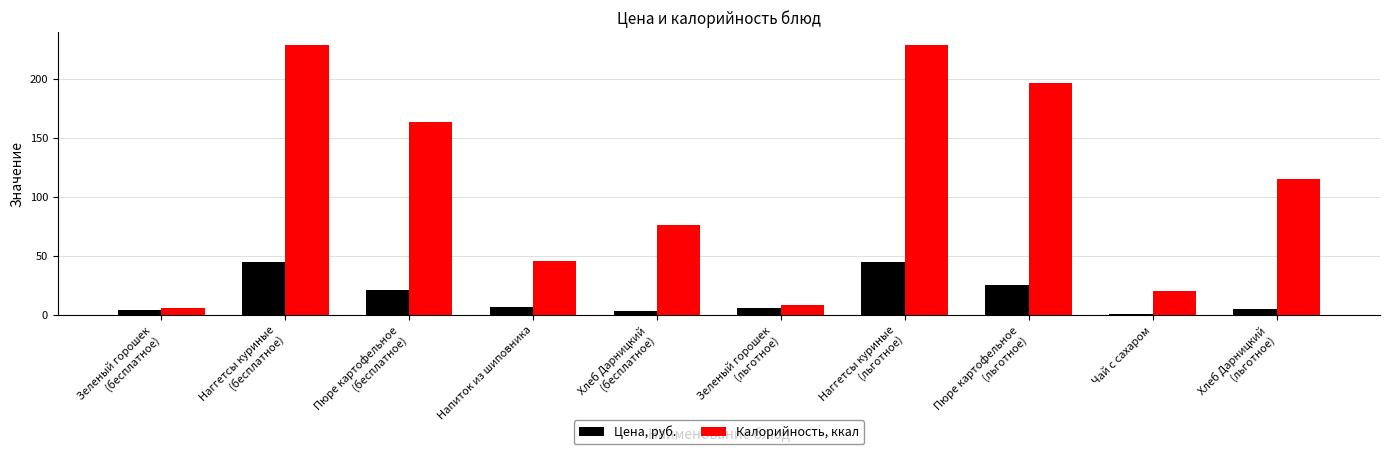

At Зеленый горошек
(льготное), list the series in order from largest to smallest.

Калорийность, ккал, Цена, руб.